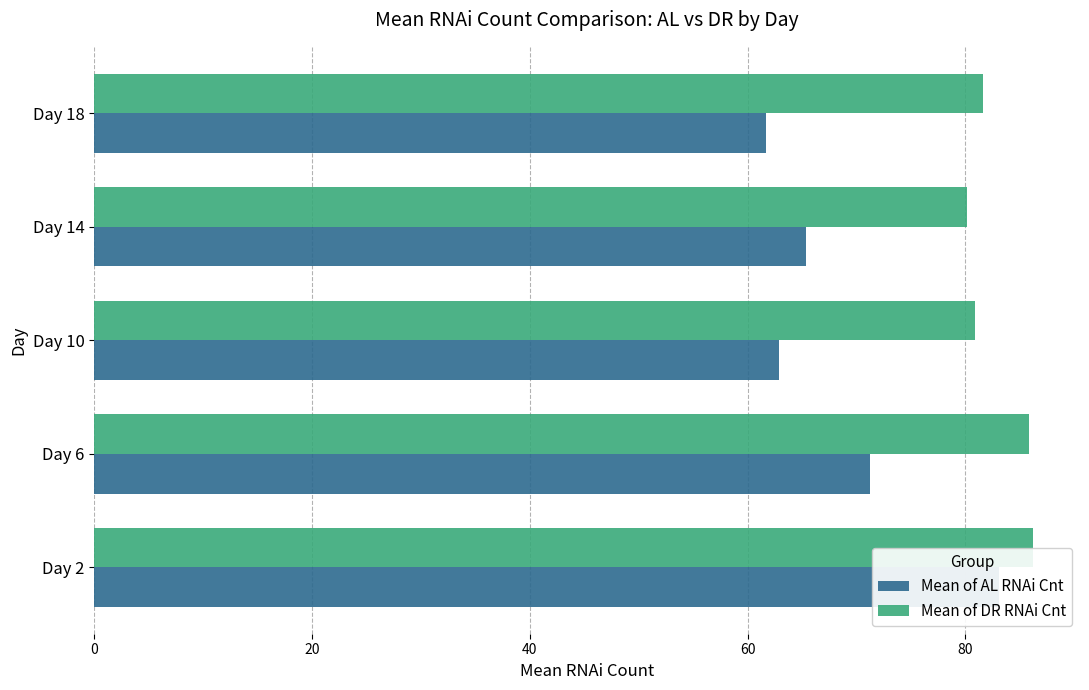

What is the difference between the highest and lowest values at 80?

20.0